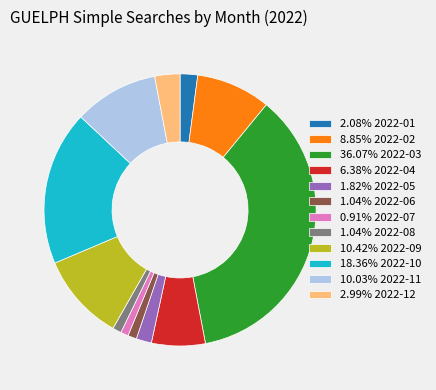

Do 1.04% 2022-06 and 0.91% 2022-07 together represent more than half of the pie?

No